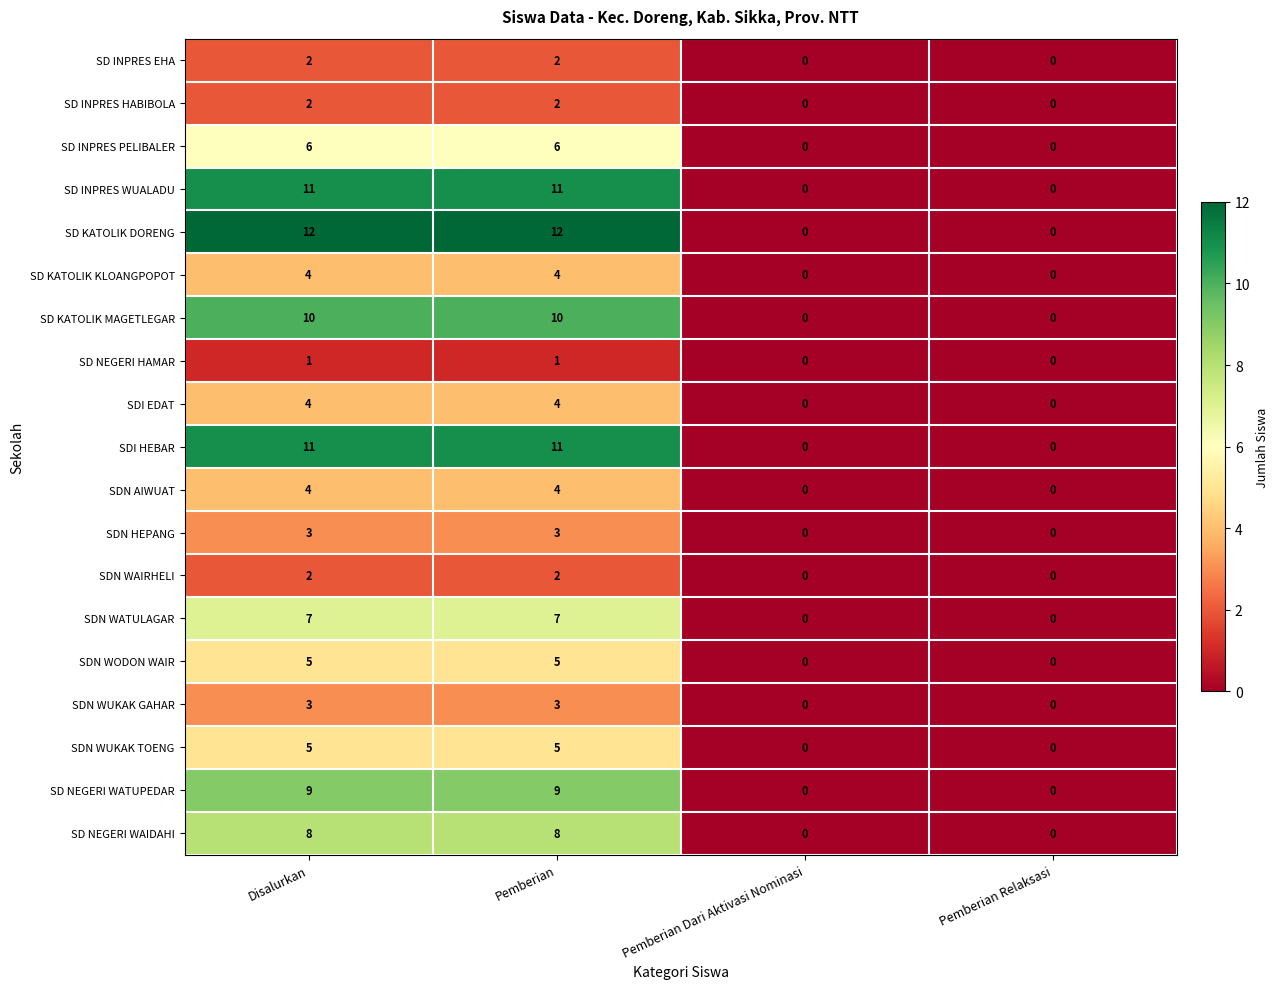

At how many categories does at least one series exceed 8?

2